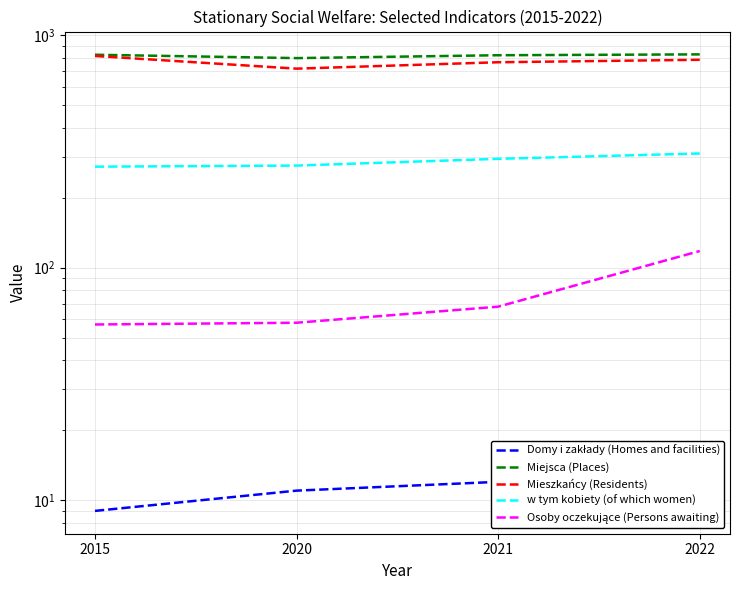

How many values in the w tym kobiety (of which women) series exceed 294?

1